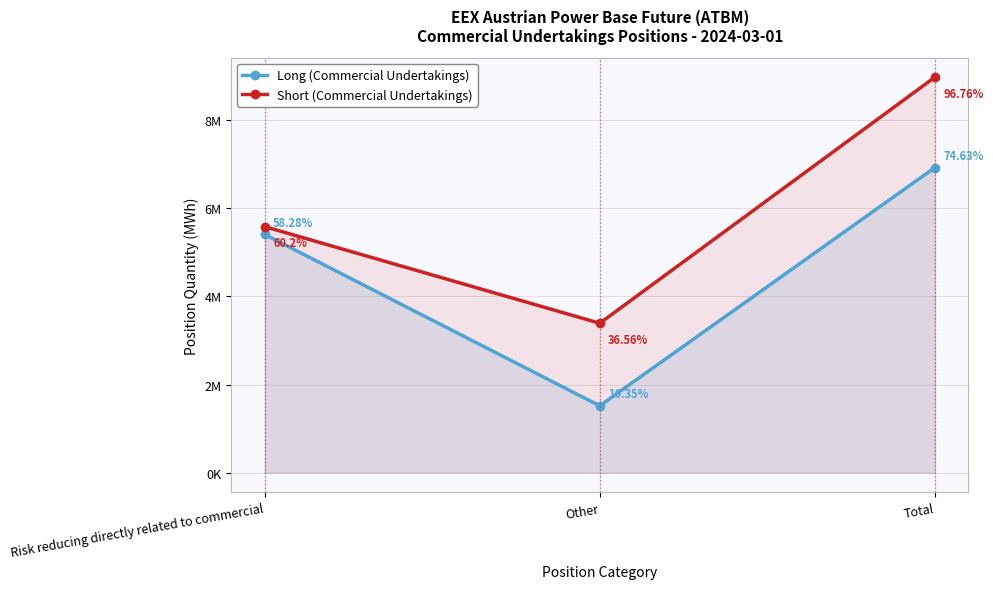

What position from the right is Risk reducing directly related to commercial?

3